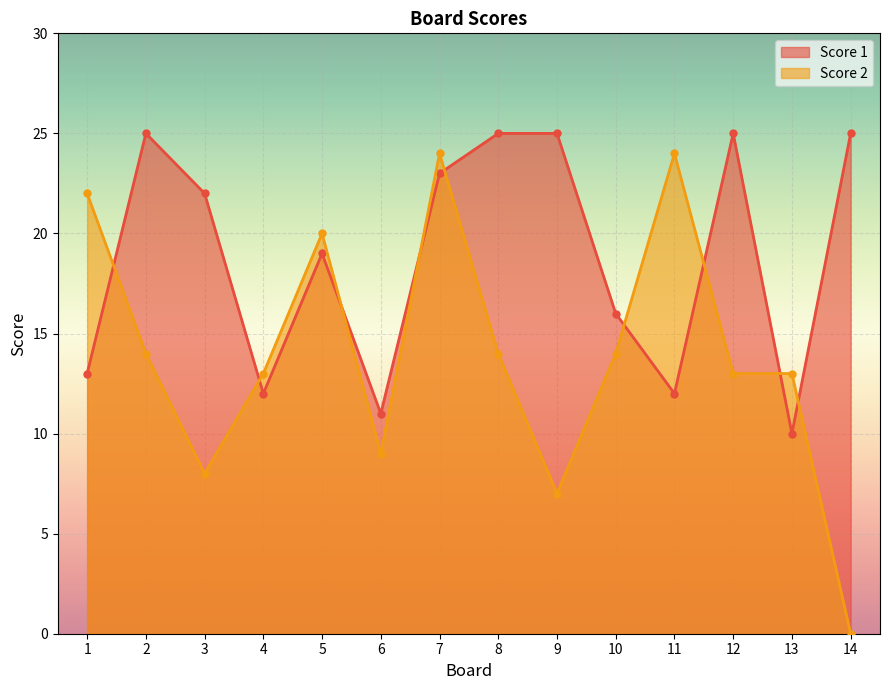

Where is the first local minimum for Score 1?

4